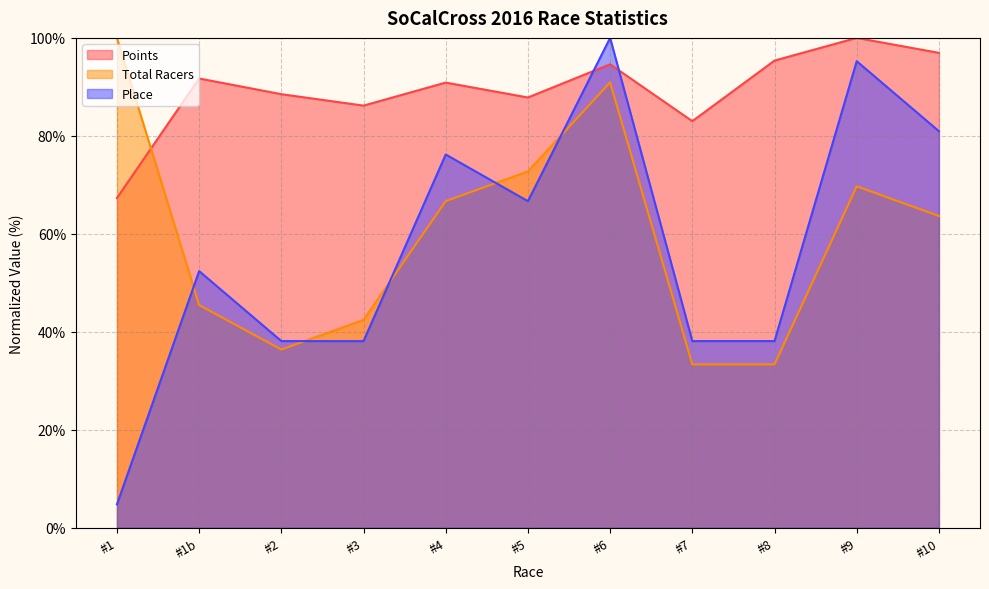

True or false: Total Racers has a value of 9.8 at #7.

False